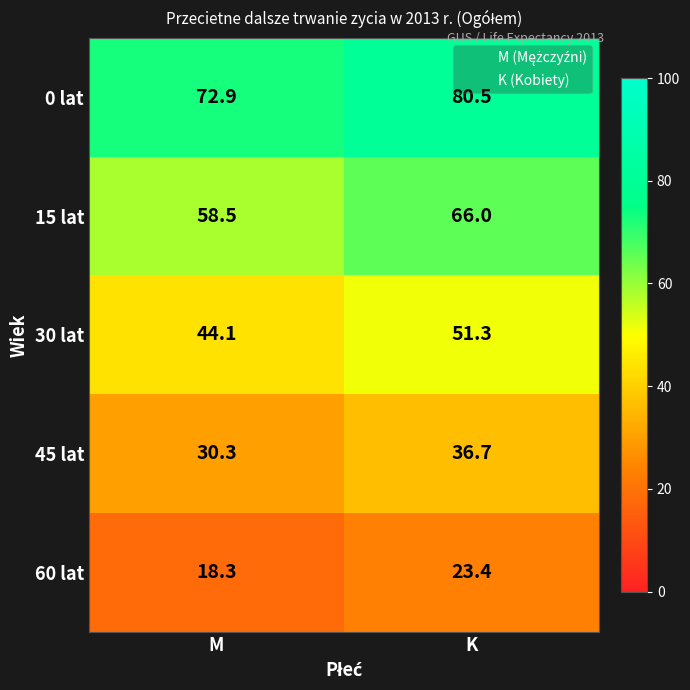

Which series has the largest total across all categories?

0 lat